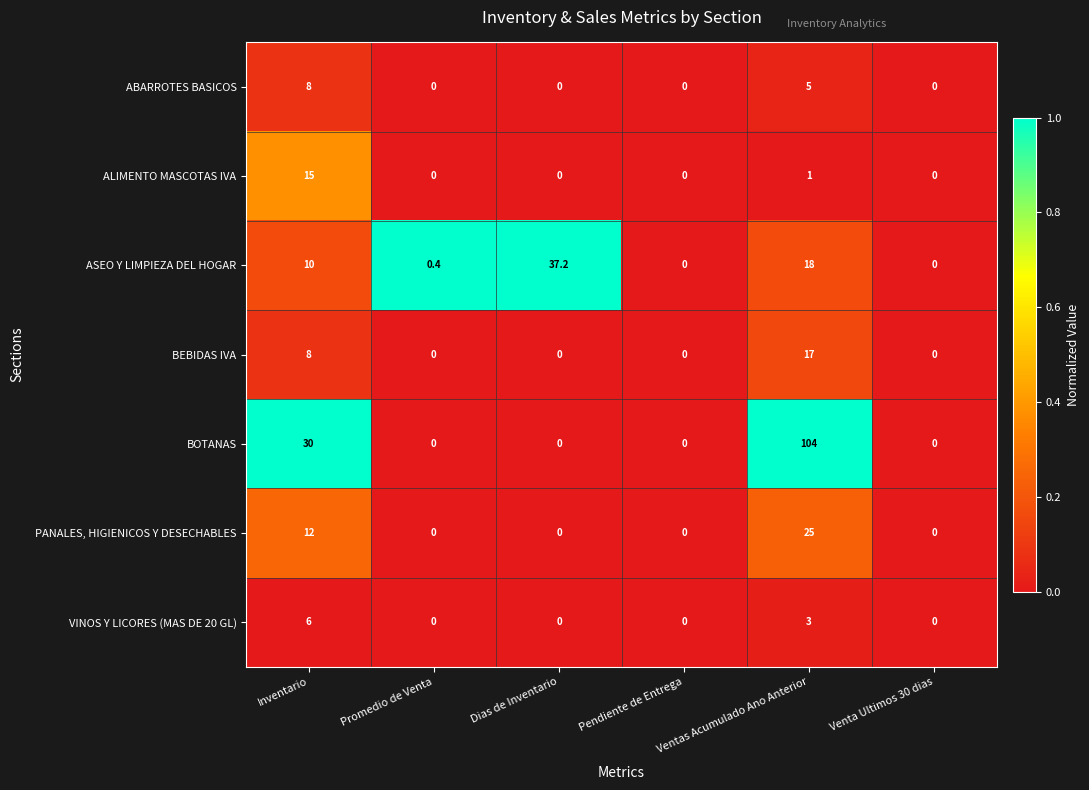

True or false: PANALES, HIGIENICOS Y DESECHABLES has a value of 25.0 at Ventas Acumulado Ano Anterior.

True